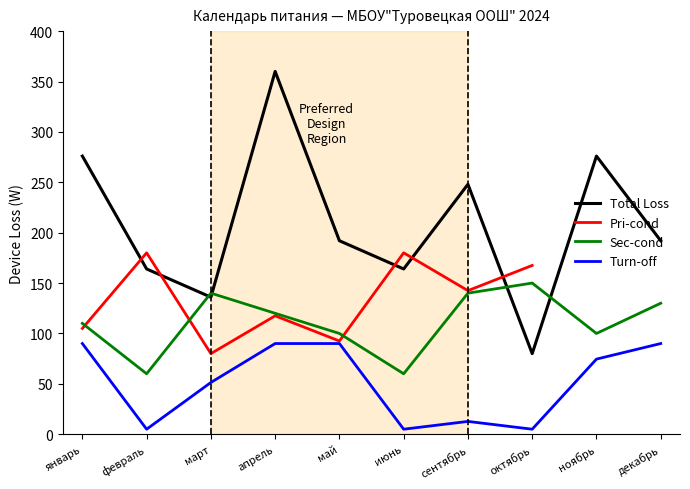

True or false: Total Loss has a value of 94.8 at июнь.

False